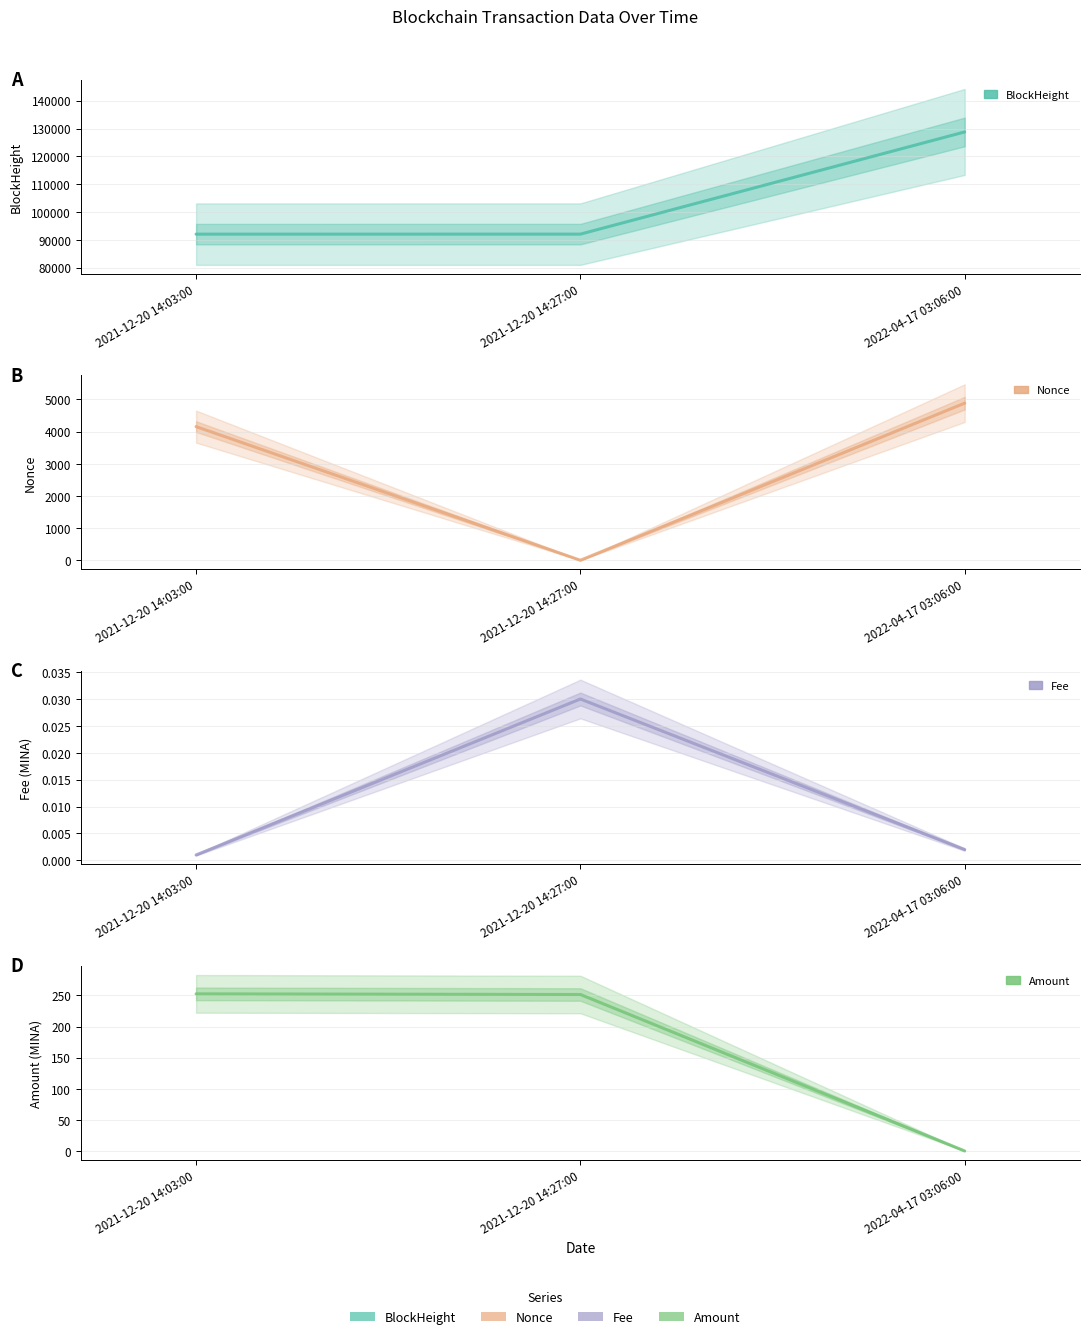

Is the value of BlockHeight at 2022-04-17 03:06:00 greater than the value of Fee at 2022-04-17 03:06:00?

Yes